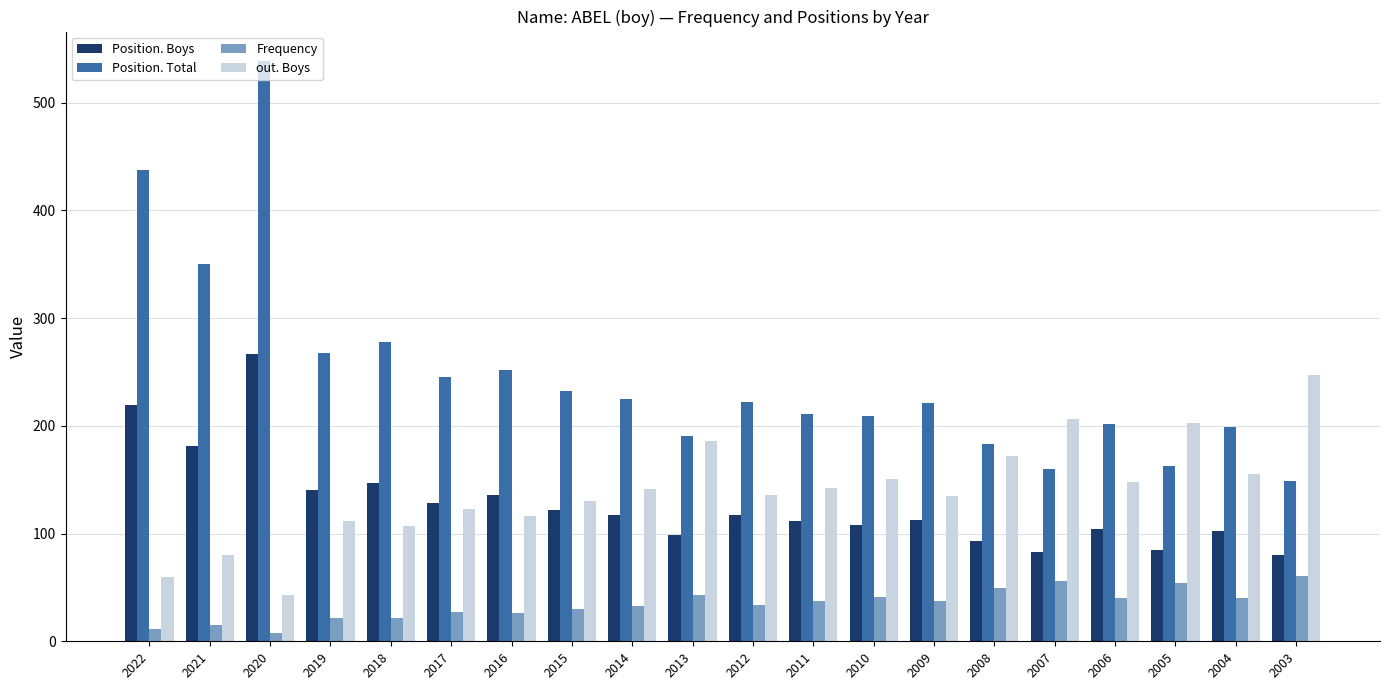

Is it true that out. Boys equals 73 at 2005?

False